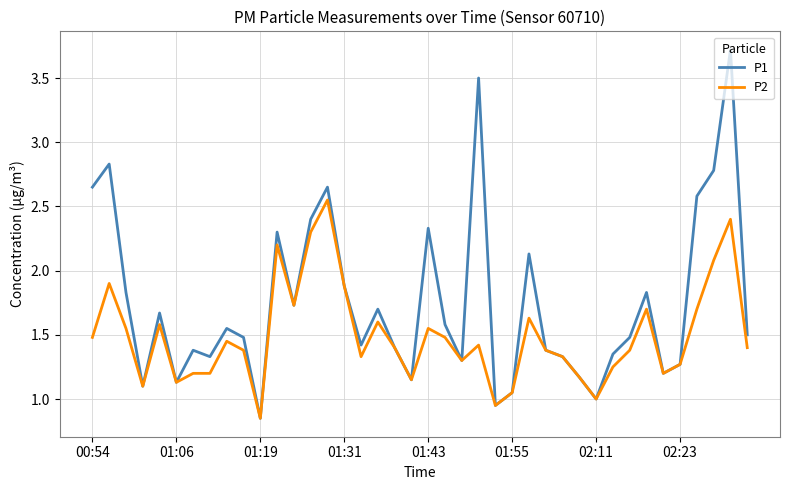

What is the sum of all P2 values?

59.6